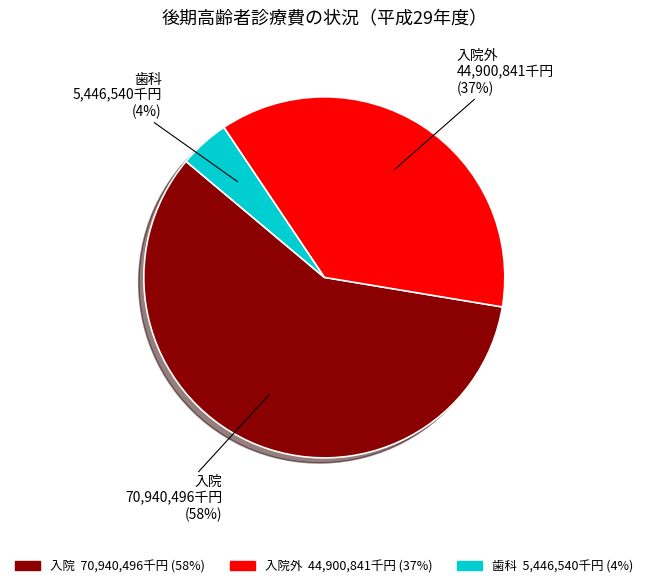

How many segments does this pie chart have?

3